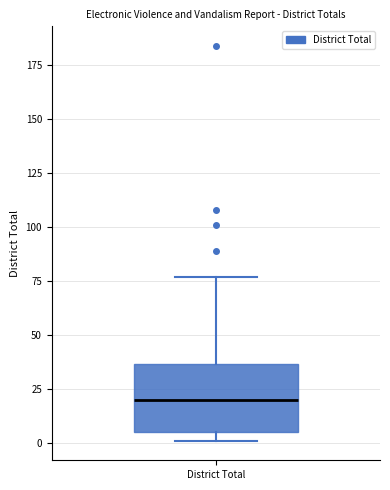

Transcribe this box plot: give where the median line is, the range the box spans, and where the two whiskers end, as read against the y-axis. The values are not printed on the chart, so give them approximately, as read against the axis.

median 20, box 5 to 35, whiskers 0 to 75